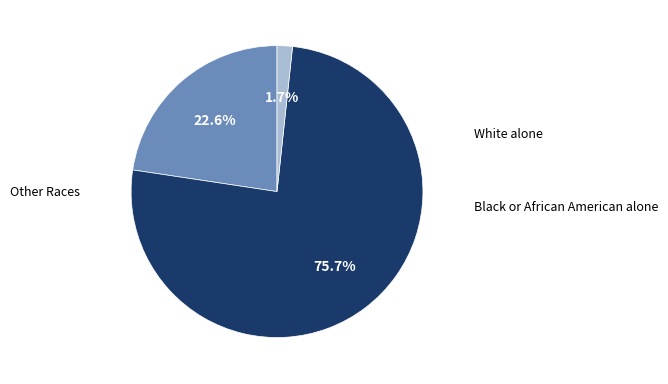

Does any single category account for the majority?

Yes